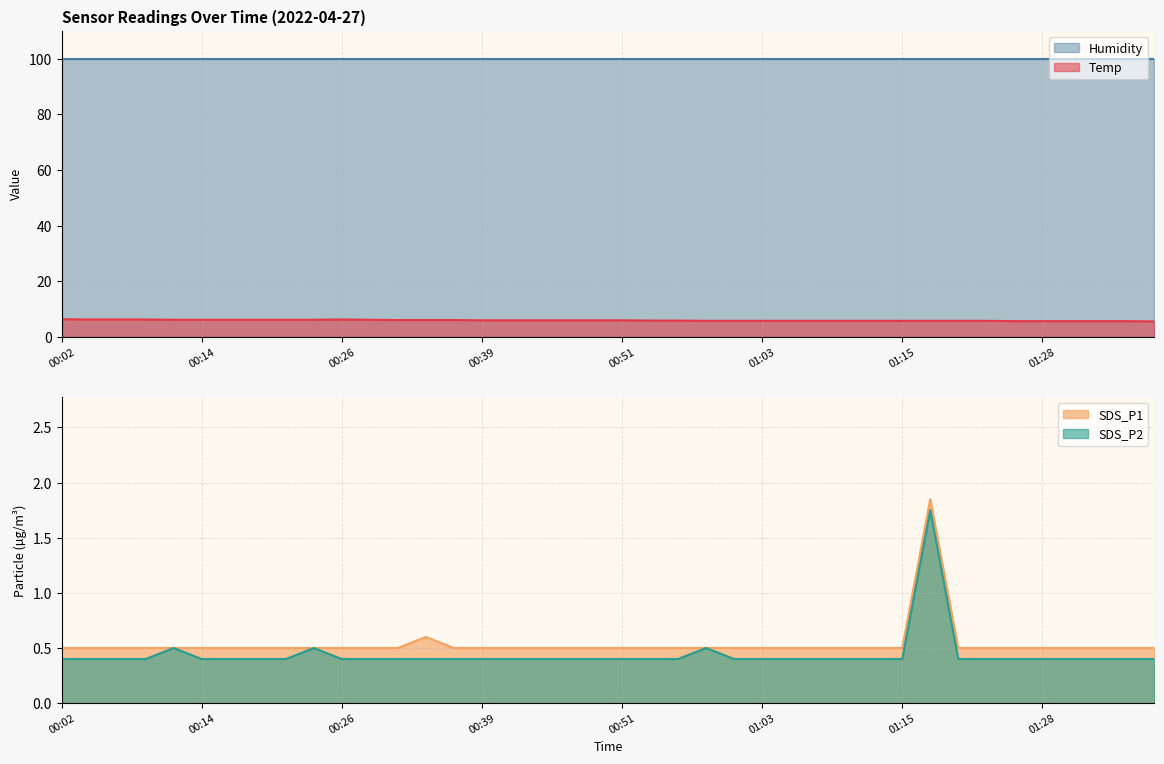

The value of SDS_P2 at 01:13 is 0.4. True or false?

True